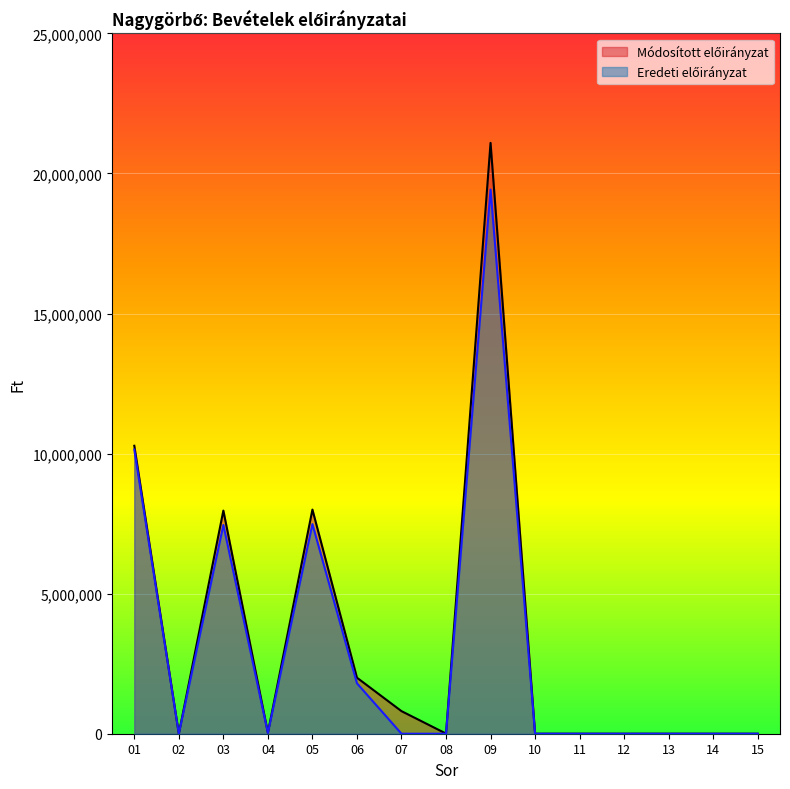

Which series has the widest spread of values?

Módosított előirányzat